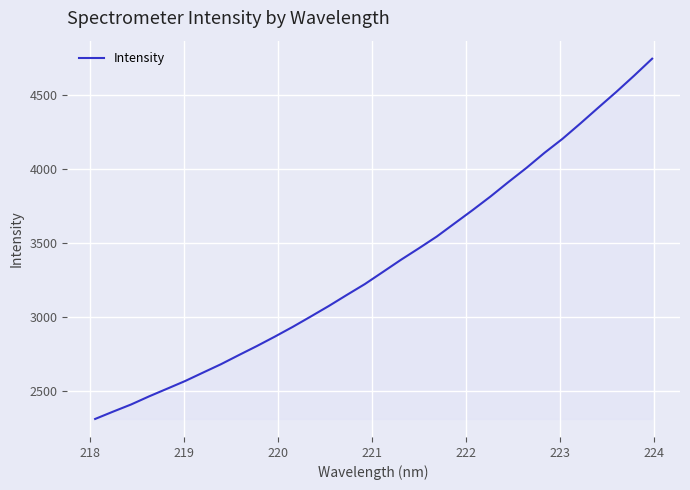

Count the number of data series in this chart.

1